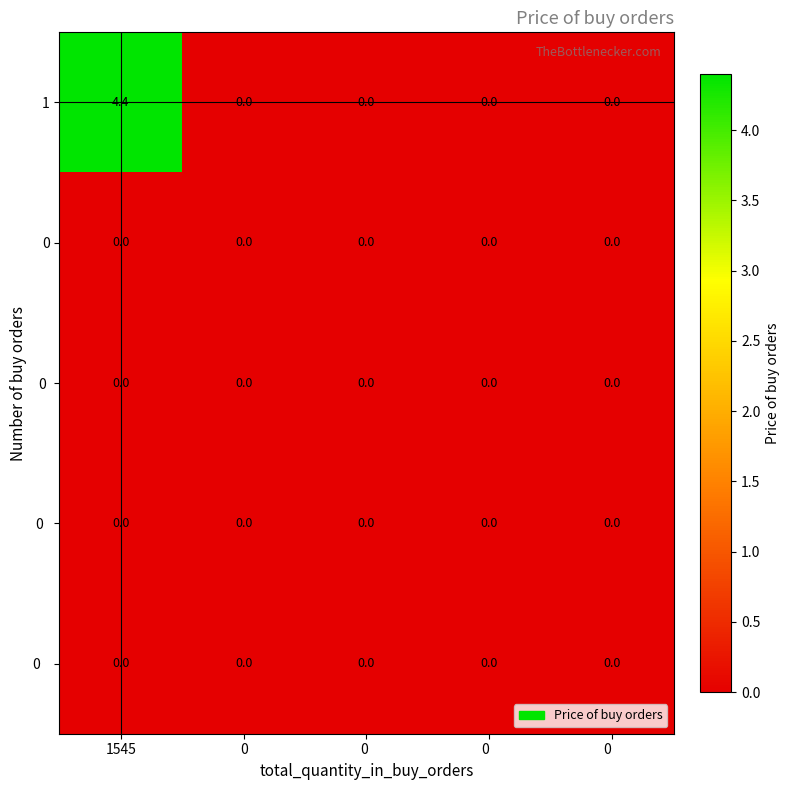

Which series has the largest total across all categories?

1